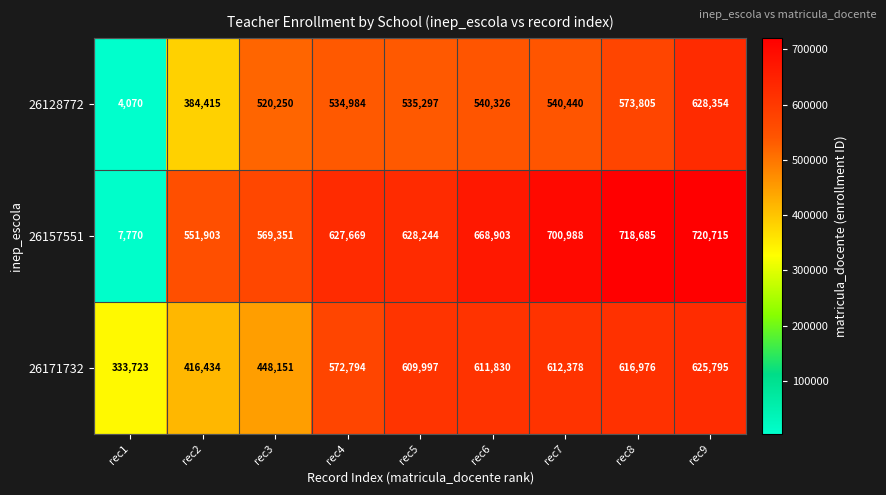

Which series has the largest total across all categories?

26157551